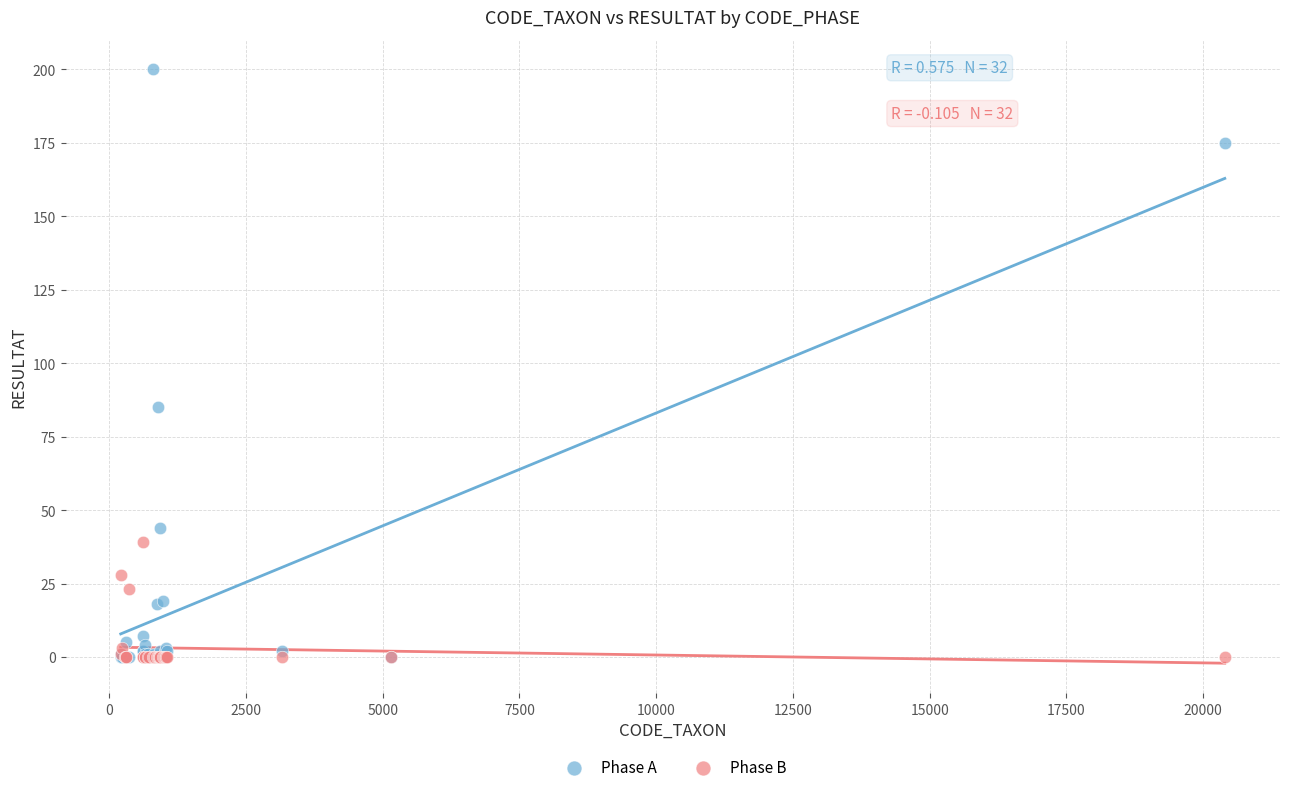

Which series contains the highest Y value?

Phase A